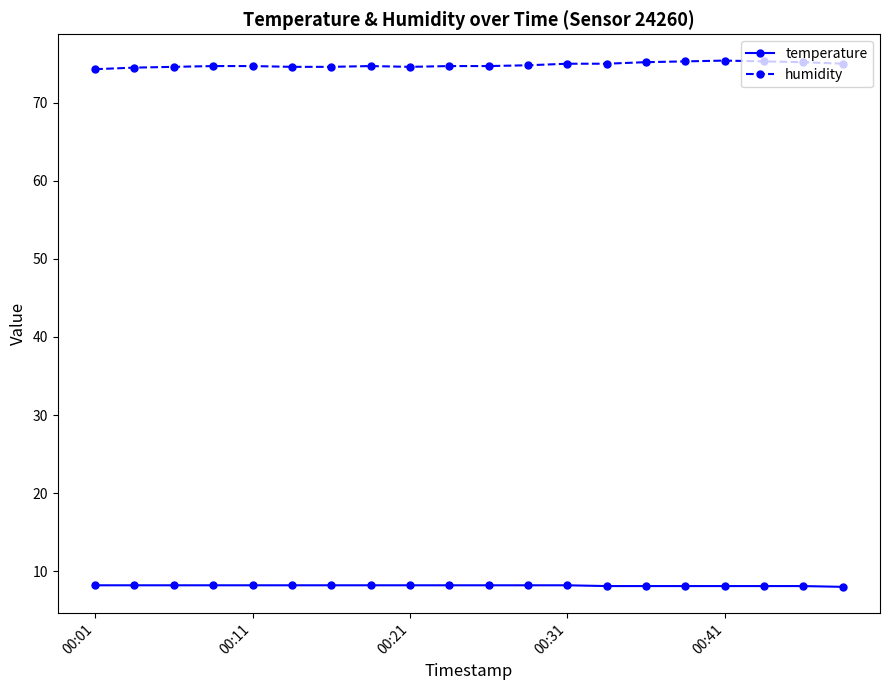

Which series has the widest spread of values?

humidity